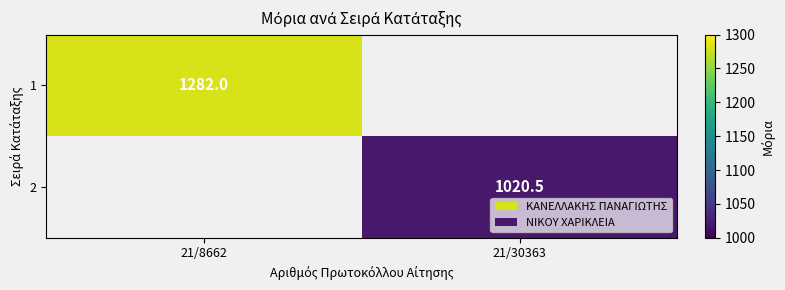

True or false: 1 has a value of 2149.1 at 21/8662.

False